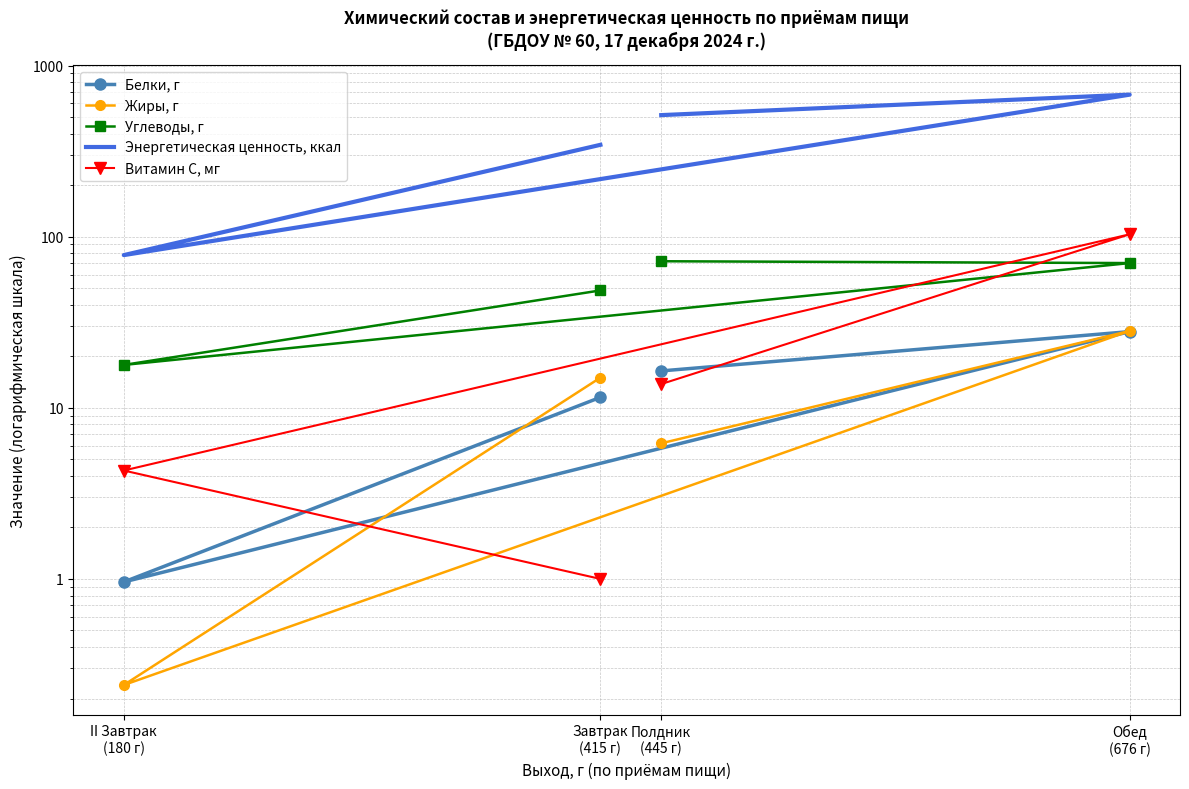

Rank the series by their maximum value, from lowest to highest.

Белки, г, Жиры, г, Углеводы, г, Витамин С, мг, Энергетическая ценность, ккал